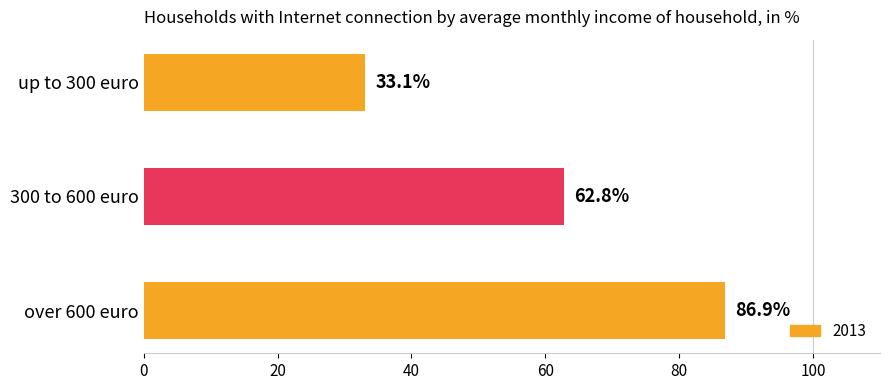

What is the minimum value shown in the chart?

33.1